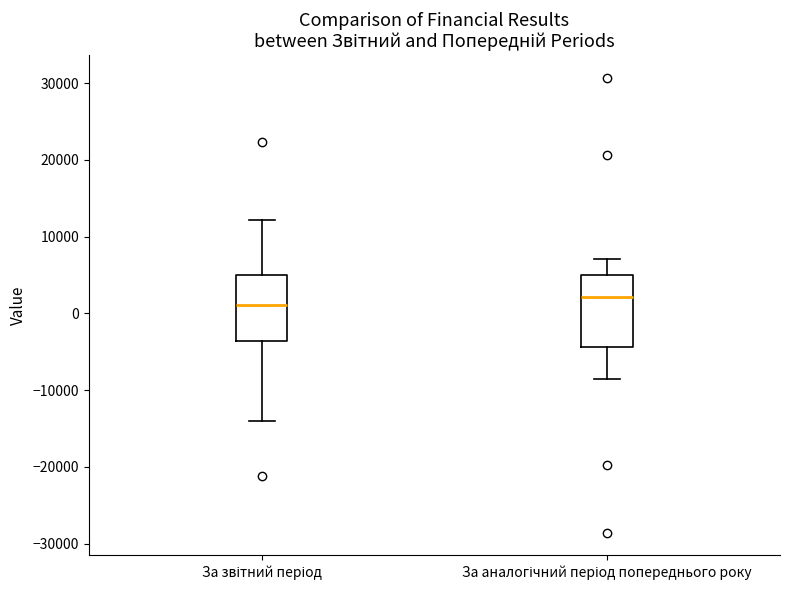

Reading left to right, read every box against the y-axis: the position of its median line, the range the box covers, and the ends of its whiskers. The values are not printed on the chart, so give them approximately, as read against the axis.

За звітний період: median 1000, box -4000 to 5000, whiskers -14000 to 12000
За аналогічний період попереднього року: median 2000, box -4000 to 5000, whiskers -9000 to 7000